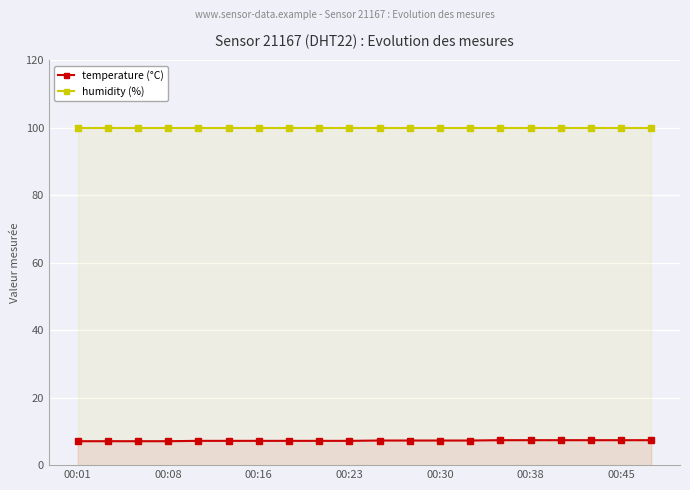

What is the average value of the temperature (°C) series?

7.3